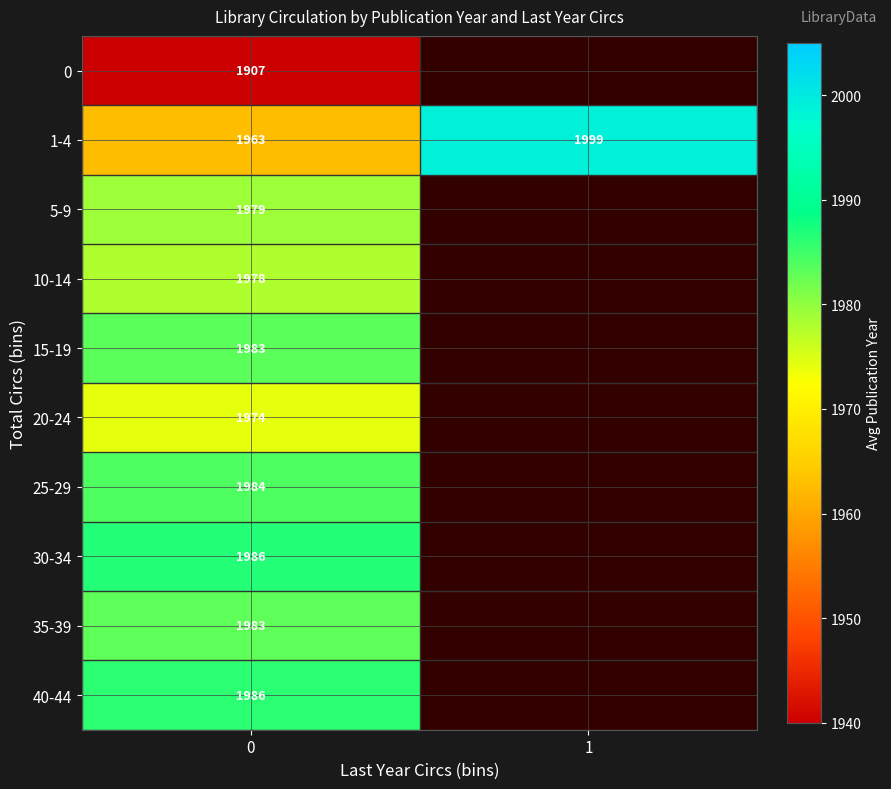

What is the spread (max minus min) of values at 0?

79